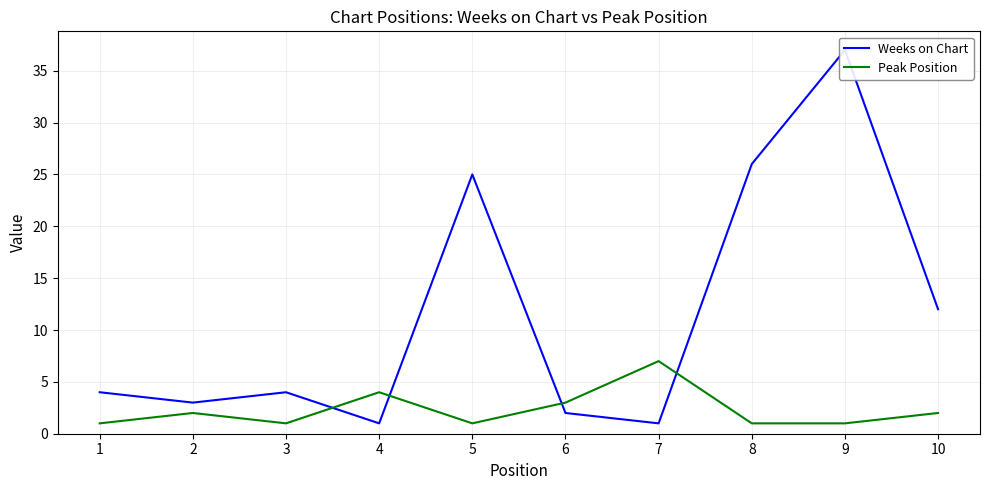

Does the chart have visible grid lines?

Yes